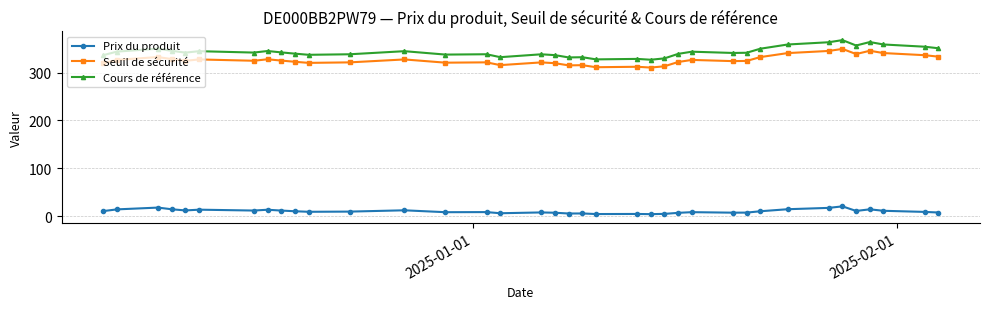

At how many categories does at least one series exceed 199?

37